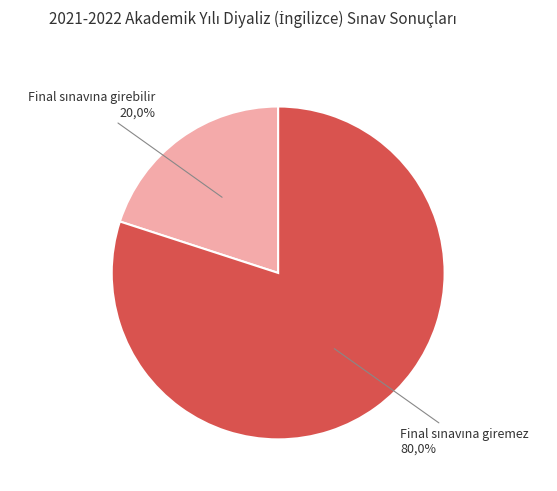

Is it true that Final sınavına girebilir is 28% of the pie?

False